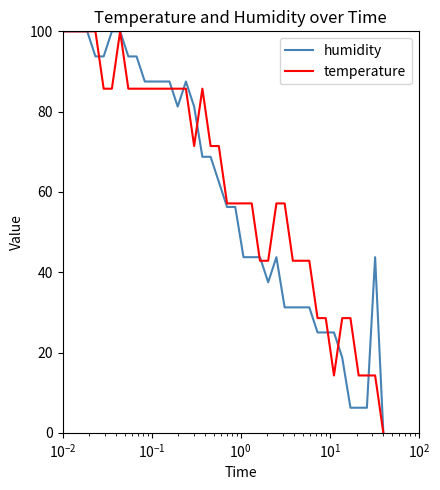

What is the maximum value for temperature?

100.0